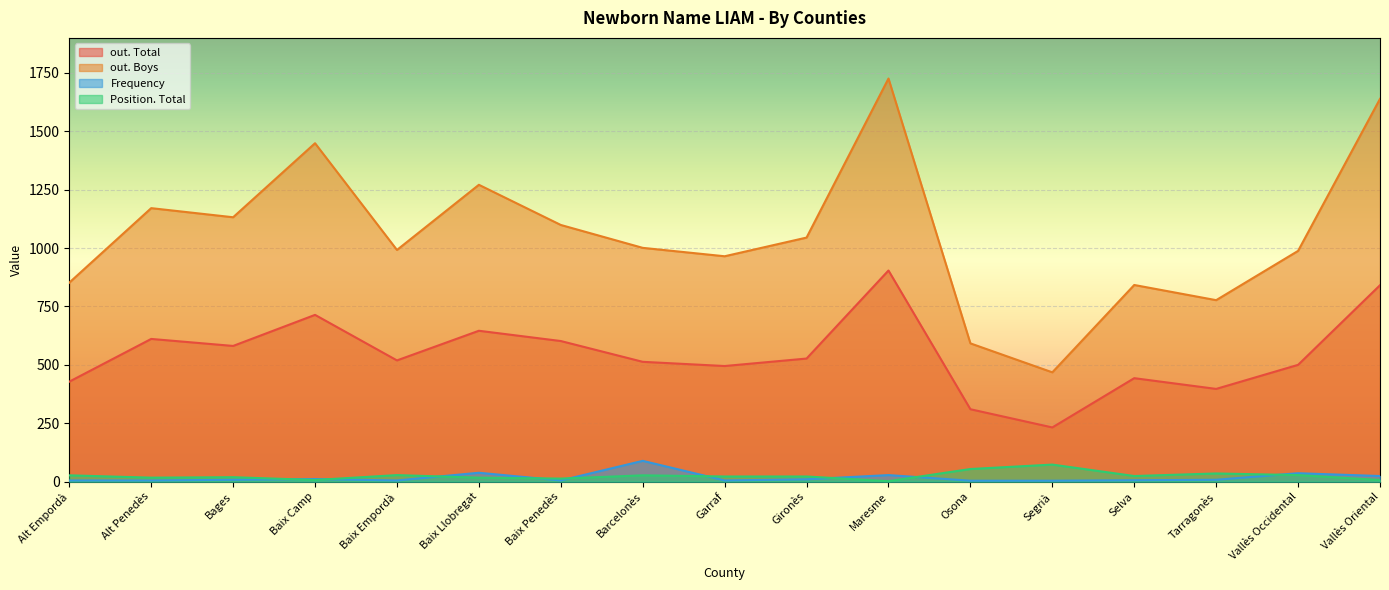

At which category does Frequency reach its first local valley?

Baix Empordà